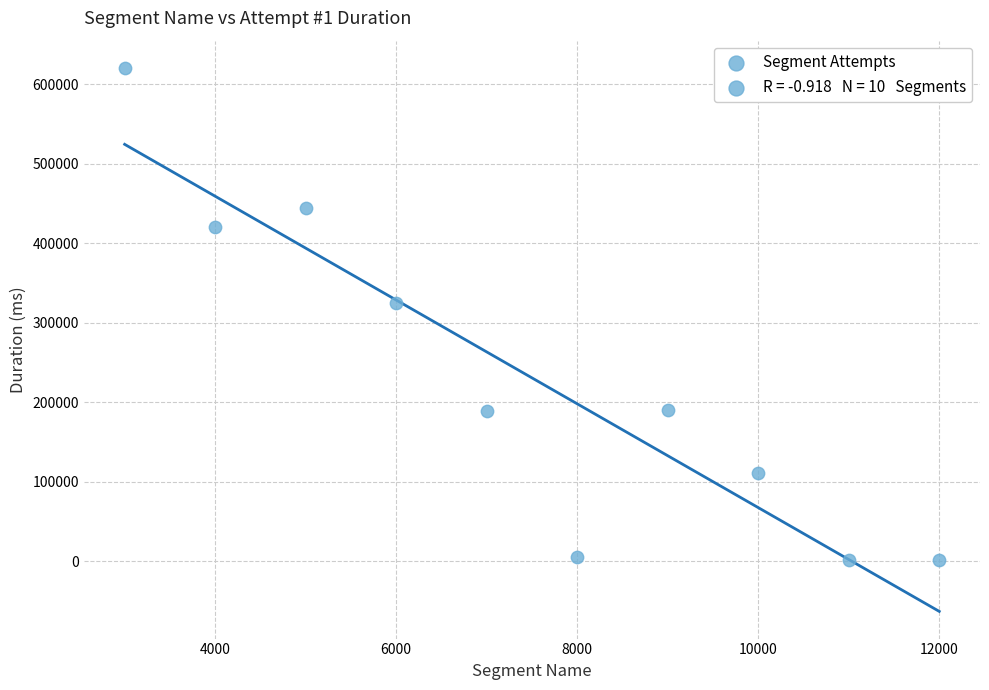

What Y value in the scatter plot is closest to 310822?

324529